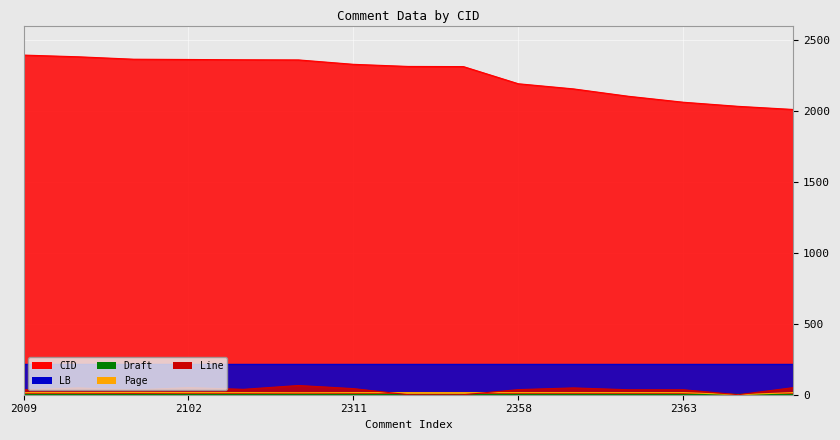

True or false: Page has more than 0 interior local peaks.

True